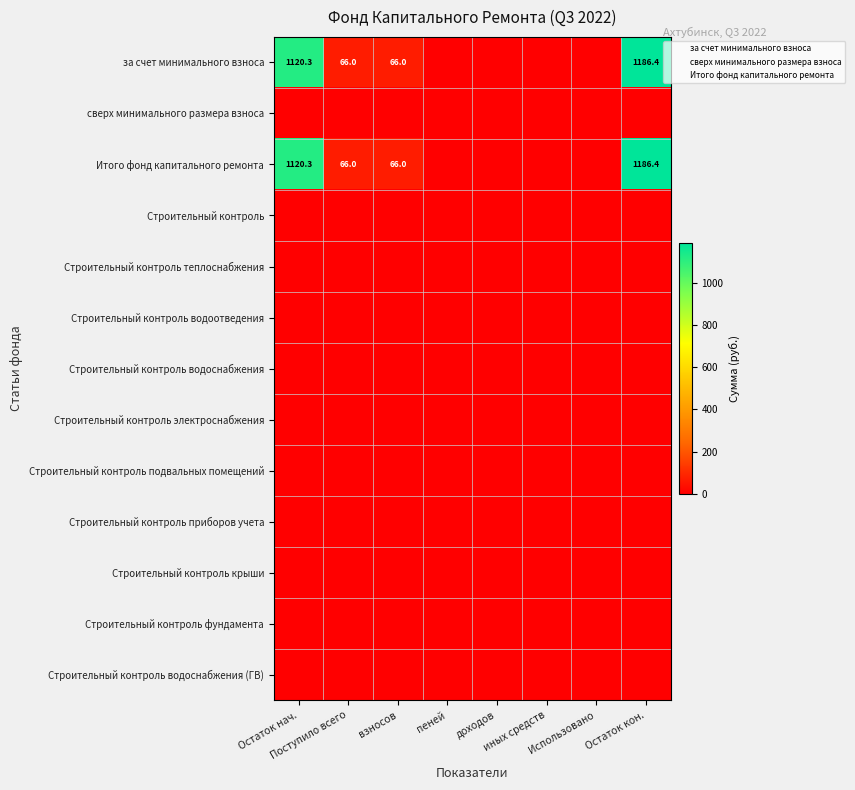

True or false: Строительный контроль водоснабжения (ГВ) has a value of 0.0 at Использовано.

True